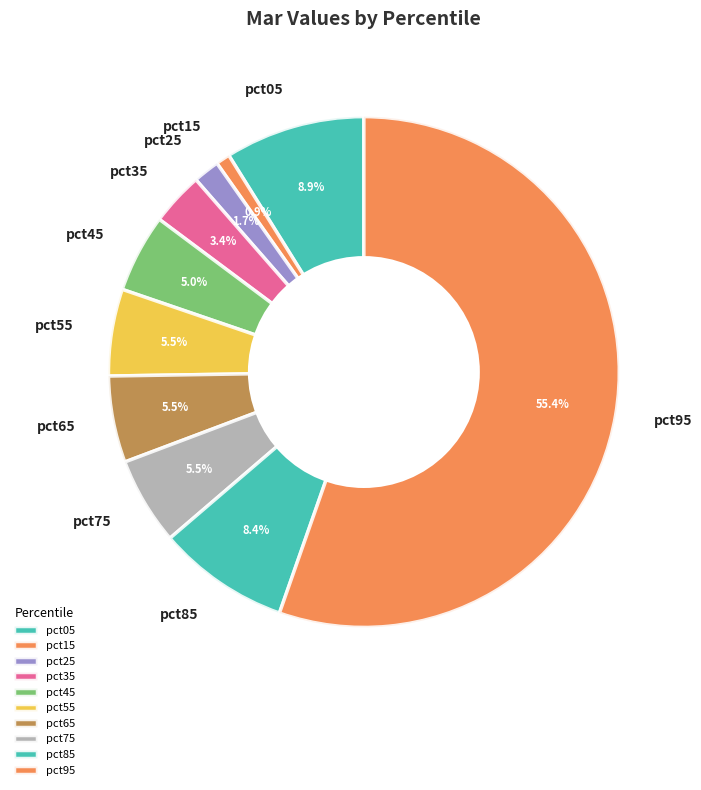

Which category has the smallest portion of the pie?

pct15